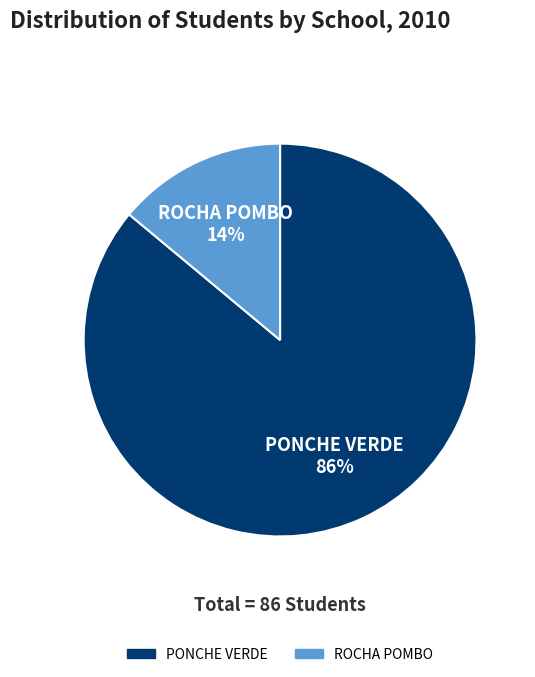

To the nearest percent, what is the difference between the largest and smallest slice percentages?

72%